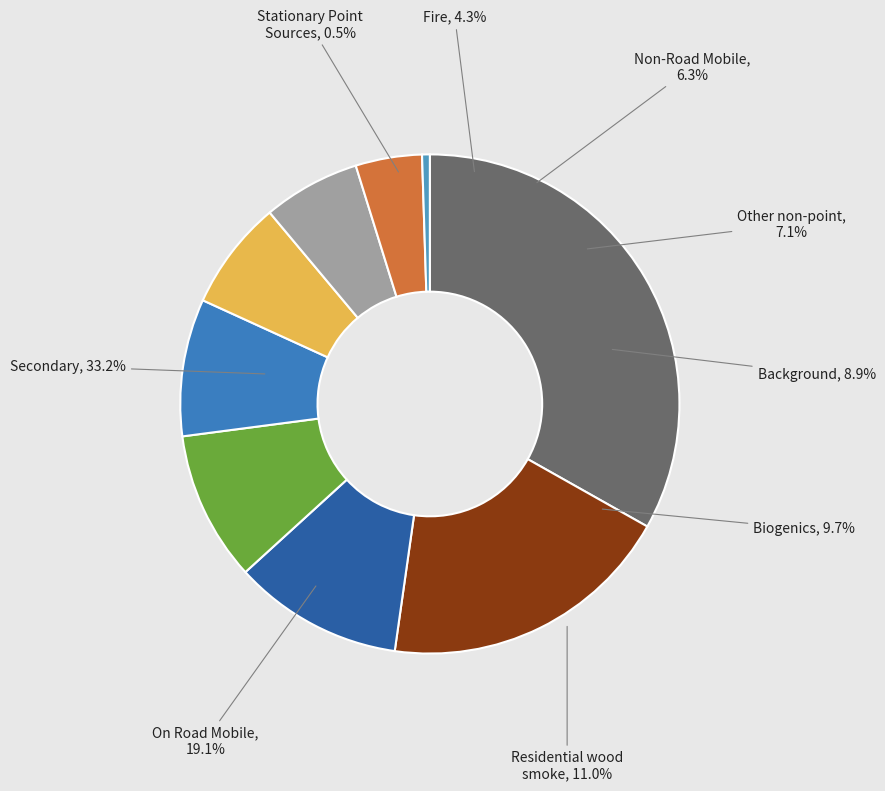

Is 7 the majority of the pie?

No